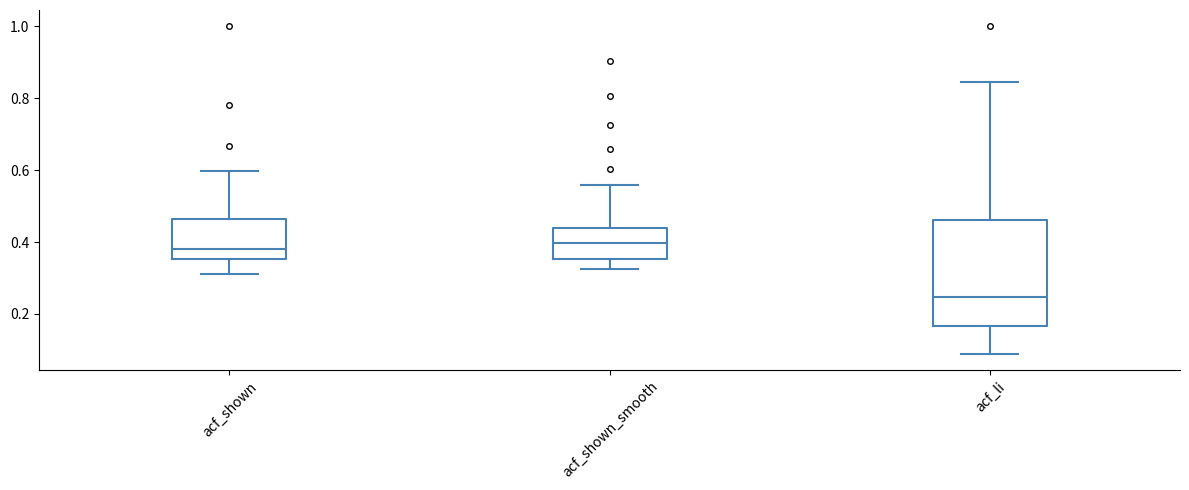

Where does the median line of the box for acf_li sit on the y-axis? The values are not printed on the chart, so give them approximately, as read against the axis.

0.24